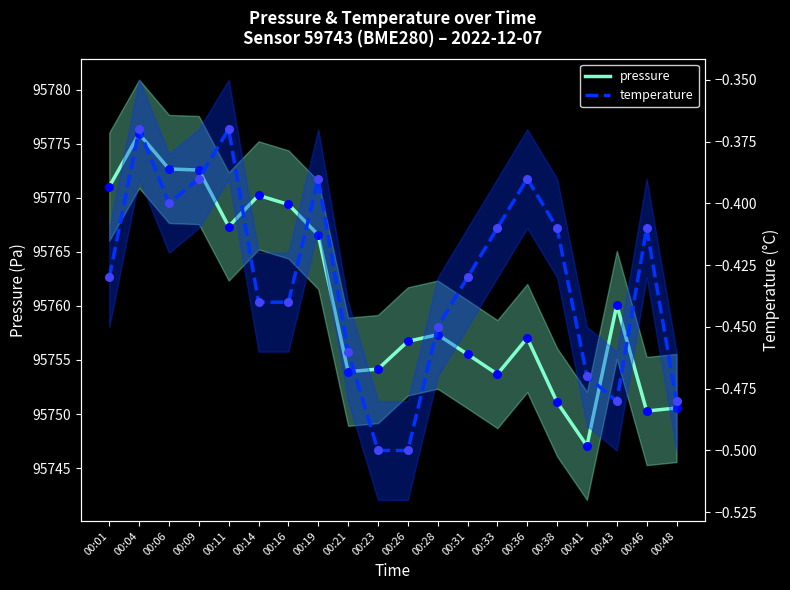

At how many categories does at least one series exceed 51257?

20